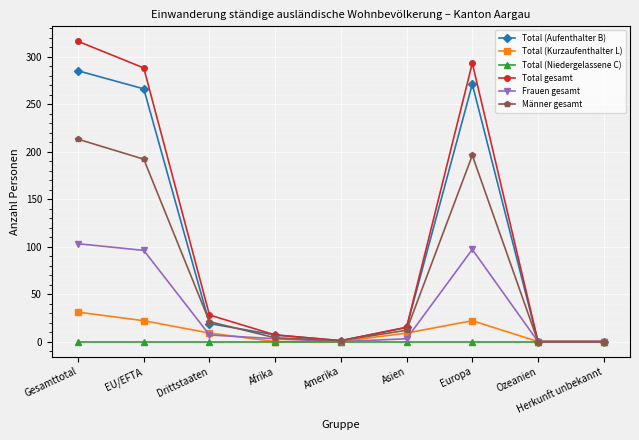

The value of Frauen gesamt at Amerika is 33. True or false?

False